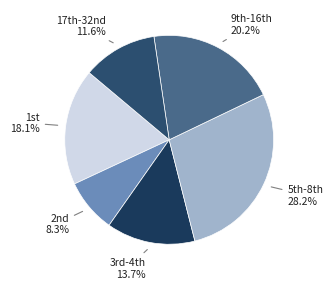

Rank the categories by value from lowest to highest.

2nd, 17th-32nd, 3rd-4th, 1st, 9th-16th, 5th-8th